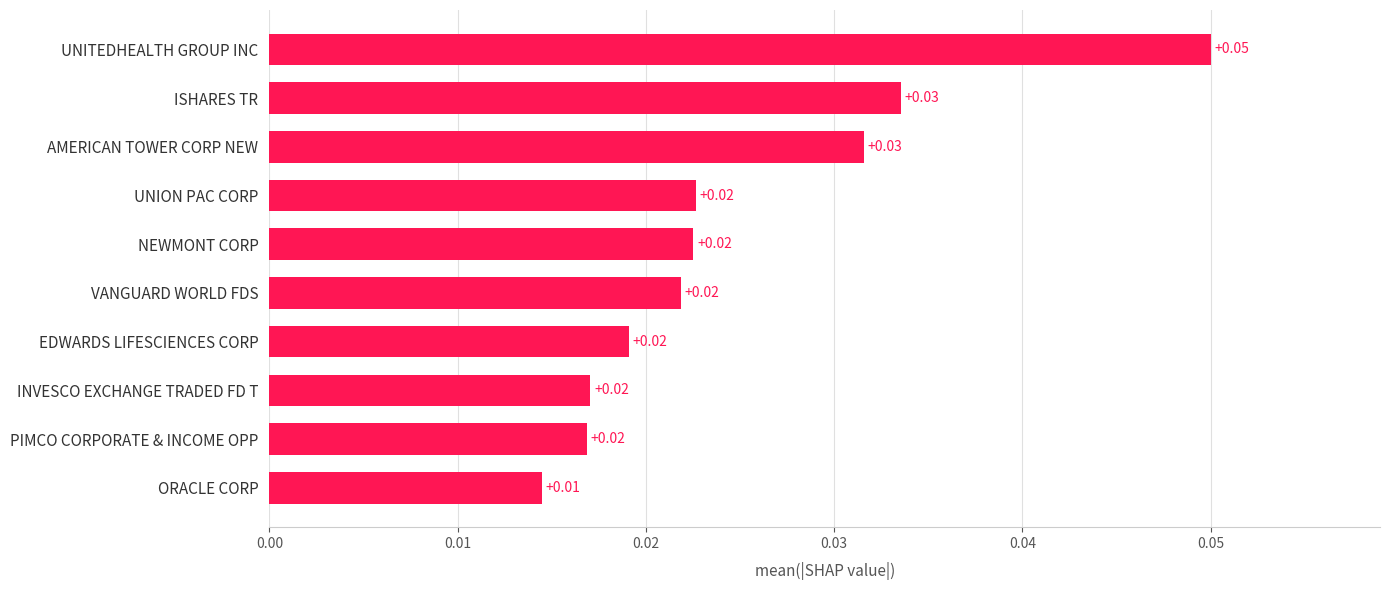

Which label corresponds to the largest value in the chart?

UNITEDHEALTH GROUP INC